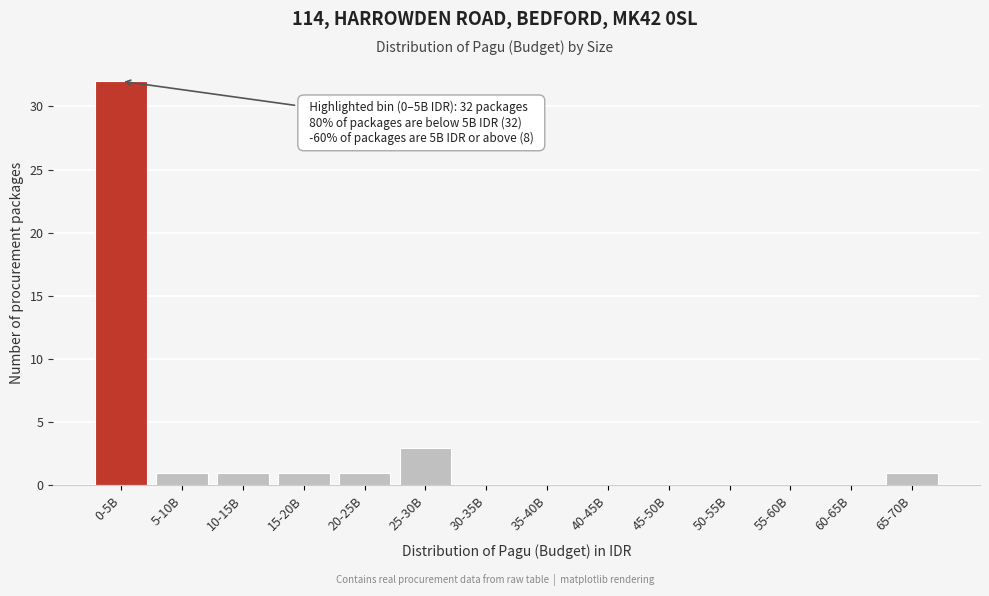

Reading left to right, transcribe all the data shown in this chart.

0-5B=32	5-10B=1	10-15B=1	15-20B=1	20-25B=1	25-30B=3	30-35B=0	35-40B=0	40-45B=0	45-50B=0	50-55B=0	55-60B=0	60-65B=0	65-70B=1